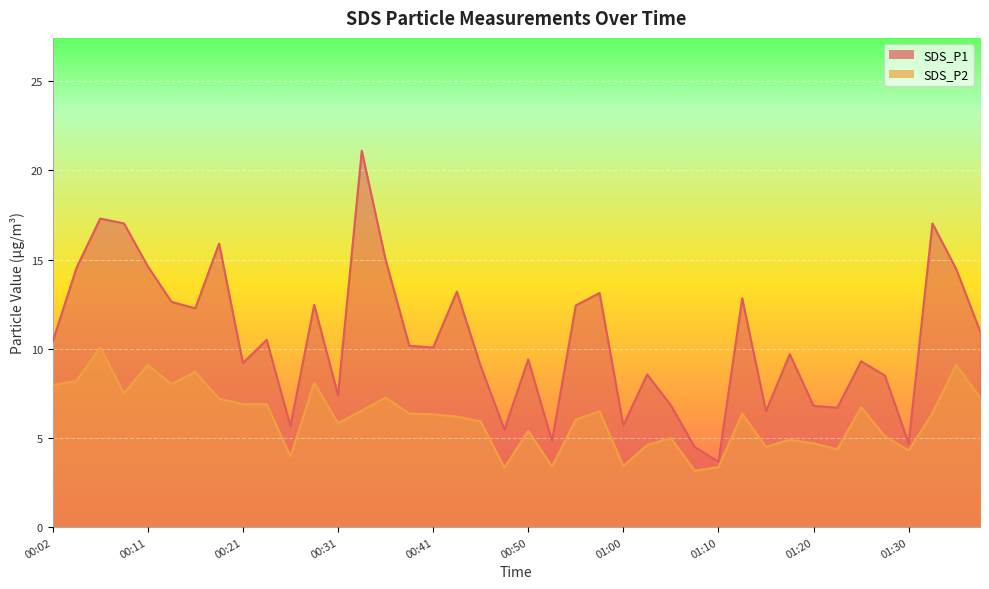

How many interior local peaks does the SDS_P1 series have?

13